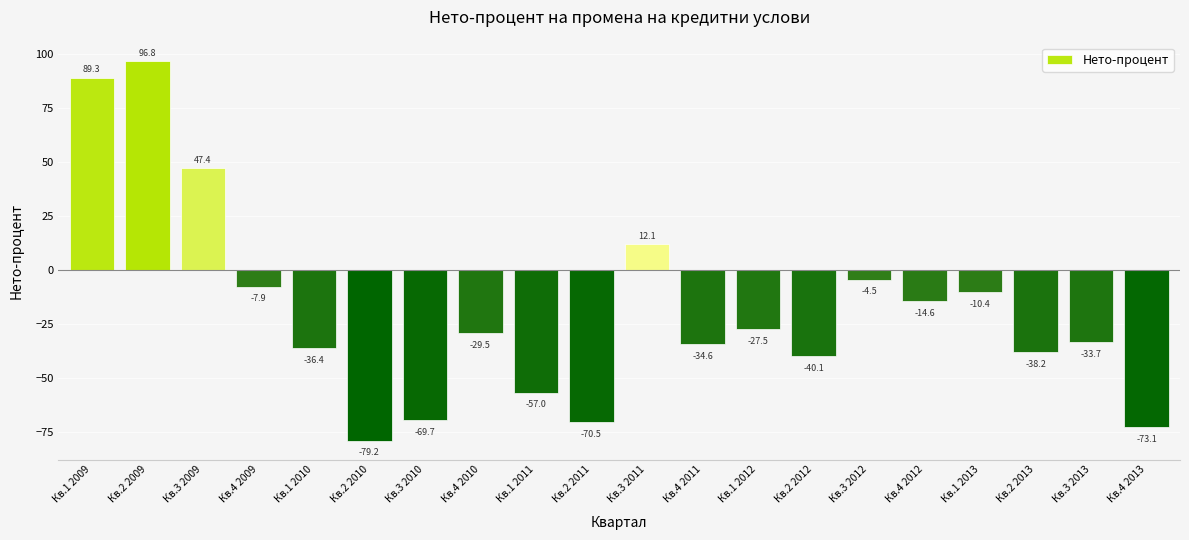

Rank the categories by value from highest to lowest.

Кв.2 2009, Кв.1 2009, Кв.3 2009, Кв.3 2011, Кв.3 2012, Кв.4 2009, Кв.1 2013, Кв.4 2012, Кв.1 2012, Кв.4 2010, Кв.3 2013, Кв.4 2011, Кв.1 2010, Кв.2 2013, Кв.2 2012, Кв.1 2011, Кв.3 2010, Кв.2 2011, Кв.4 2013, Кв.2 2010